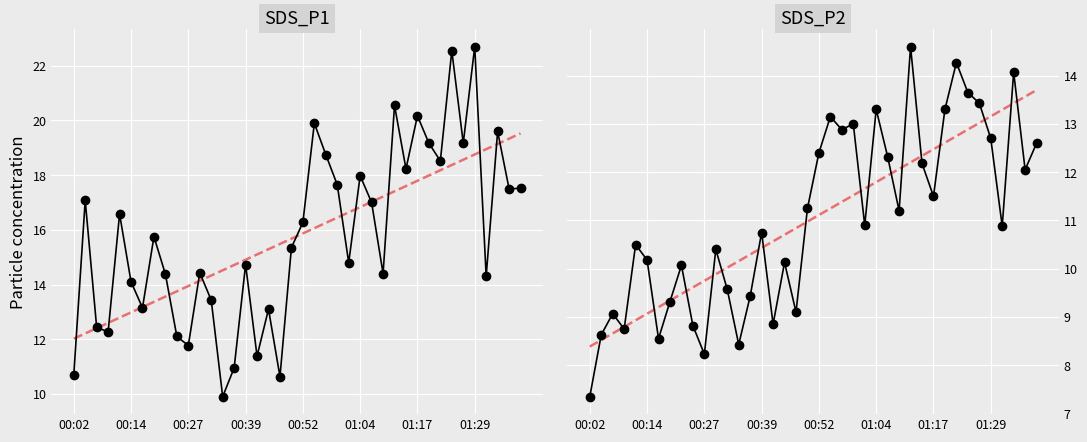

What is the highest value of the SDS_P1 series?

22.7